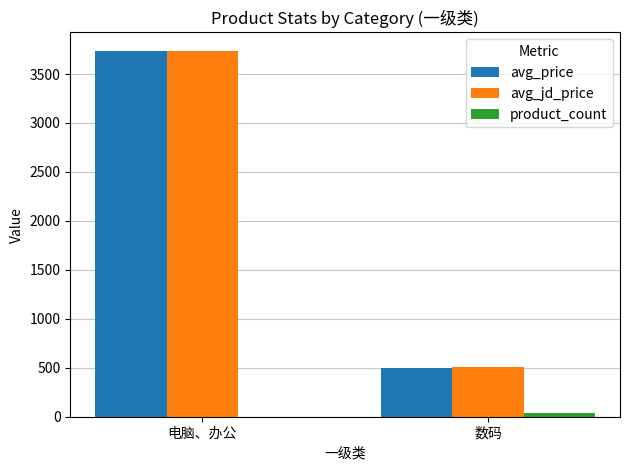

What is the greatest value displayed?

3738.0